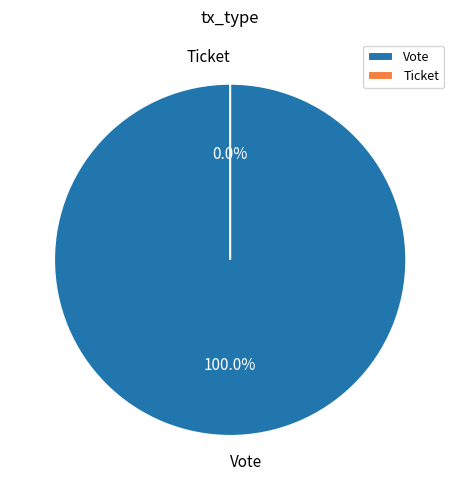

How many segments does this pie chart have?

2